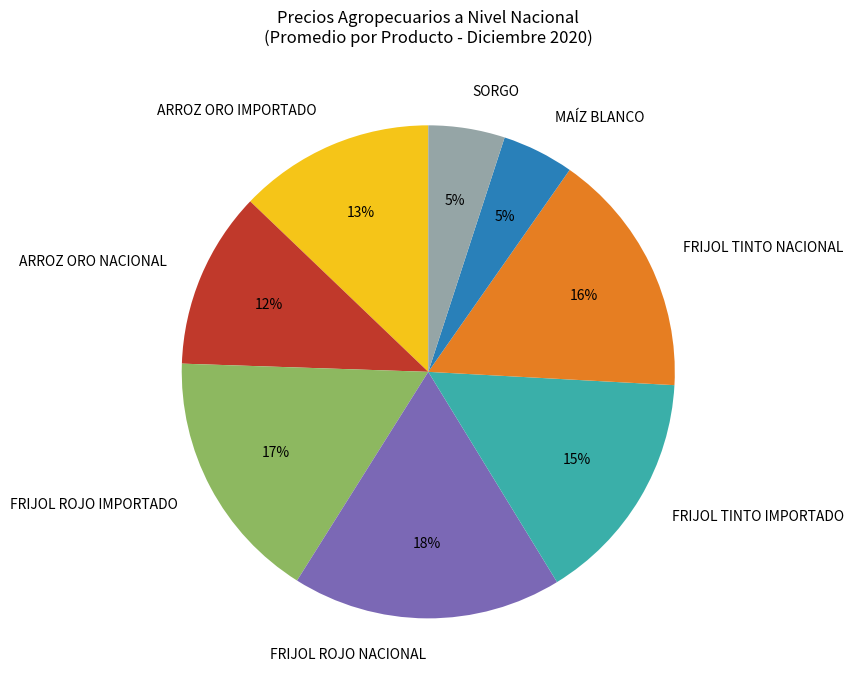

What is the ratio of the value at ARROZ ORO NACIONAL to the value at FRIJOL ROJO IMPORTADO?

0.7